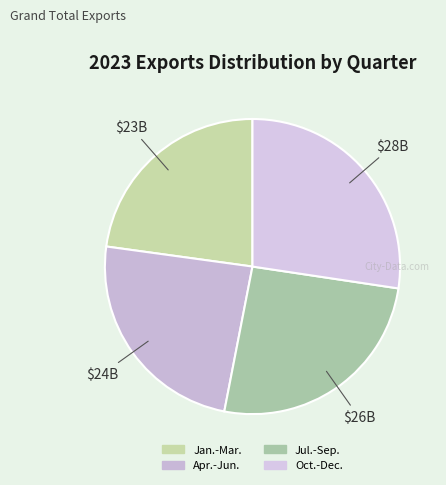

How many slices are in this pie chart?

4